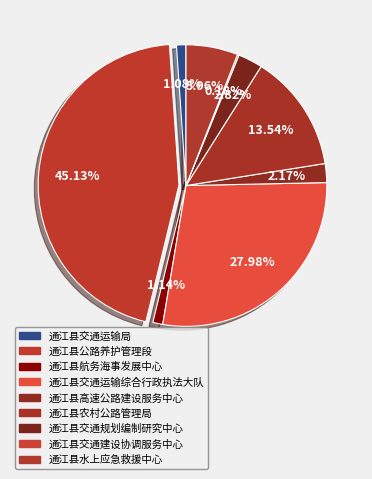

To the nearest percent, what percentage of the pie is 通江县农村公路管理局?

14%